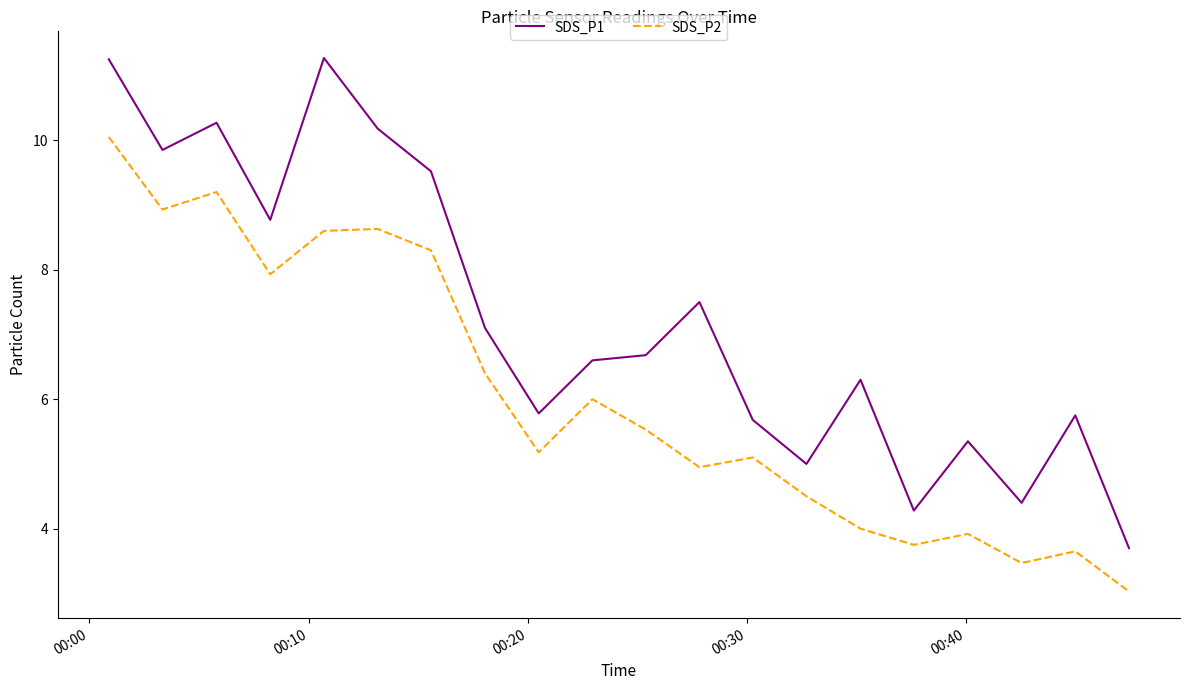

How many values in the SDS_P2 series are below 5?

8